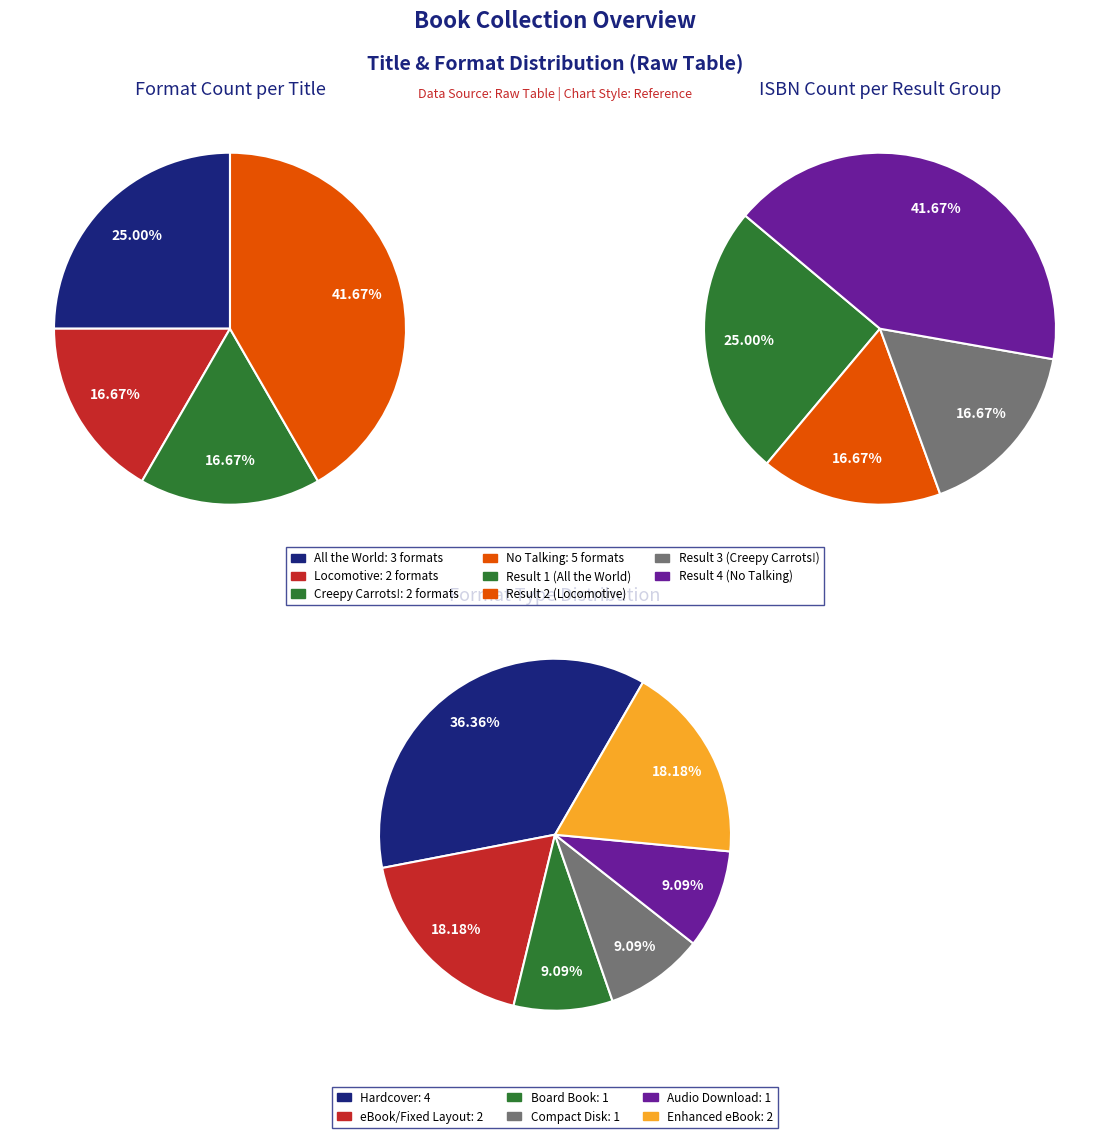

What is the change in value from Locomotive (Enhanced eBook) to Creepy Carrots! (Hardcover)?

-1